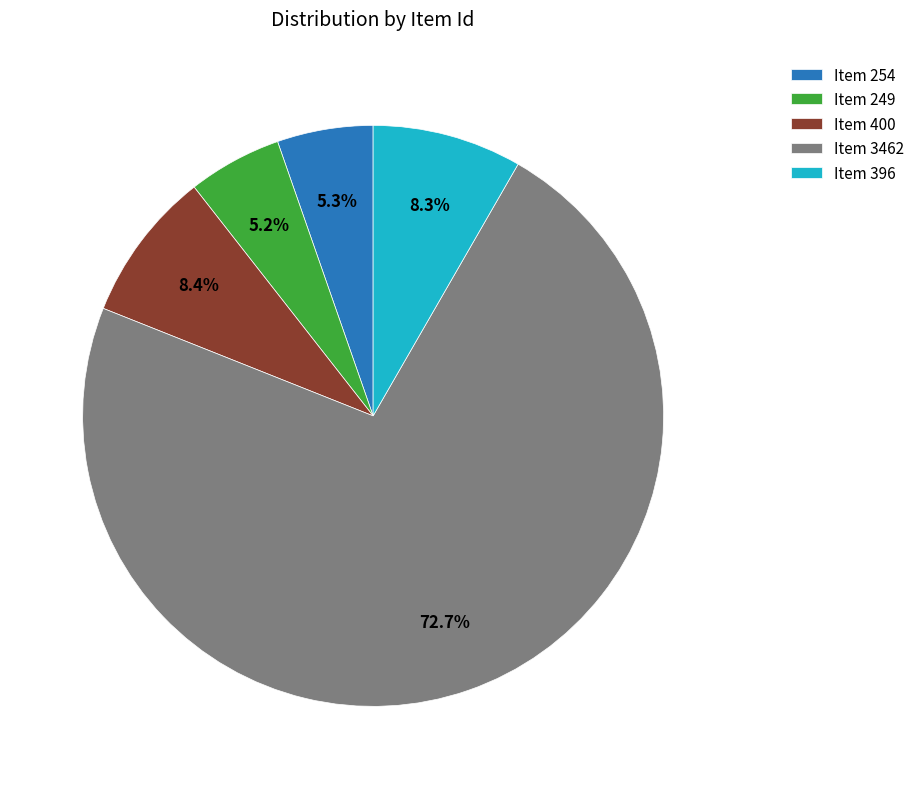

Do Item 396 and Item 3462 together represent more than half of the pie?

Yes